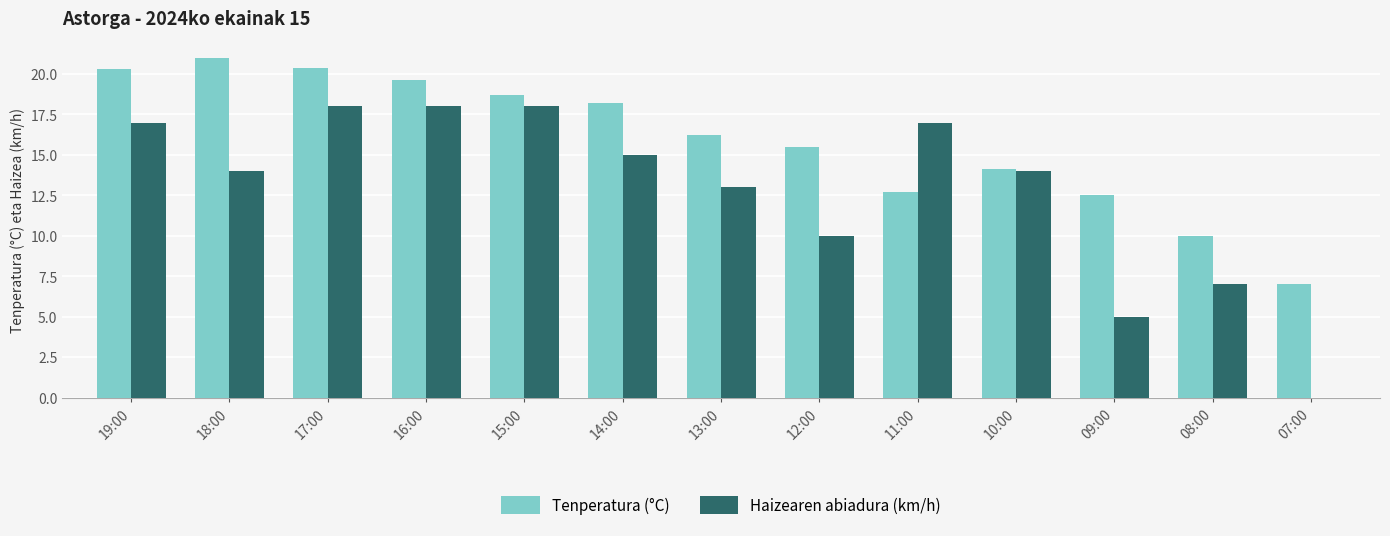

Reading left to right, extract all data points from this chart.

Tenperatura (°C): 20.3	21.0	20.4	19.6	18.7	18.2	16.2	15.5	12.7	14.1	12.5	10.0	7.0
Haizearen abiadura (km/h): 17.0	14.0	18.0	18.0	18.0	15.0	13.0	10.0	17.0	14.0	5.0	7.0	0.0